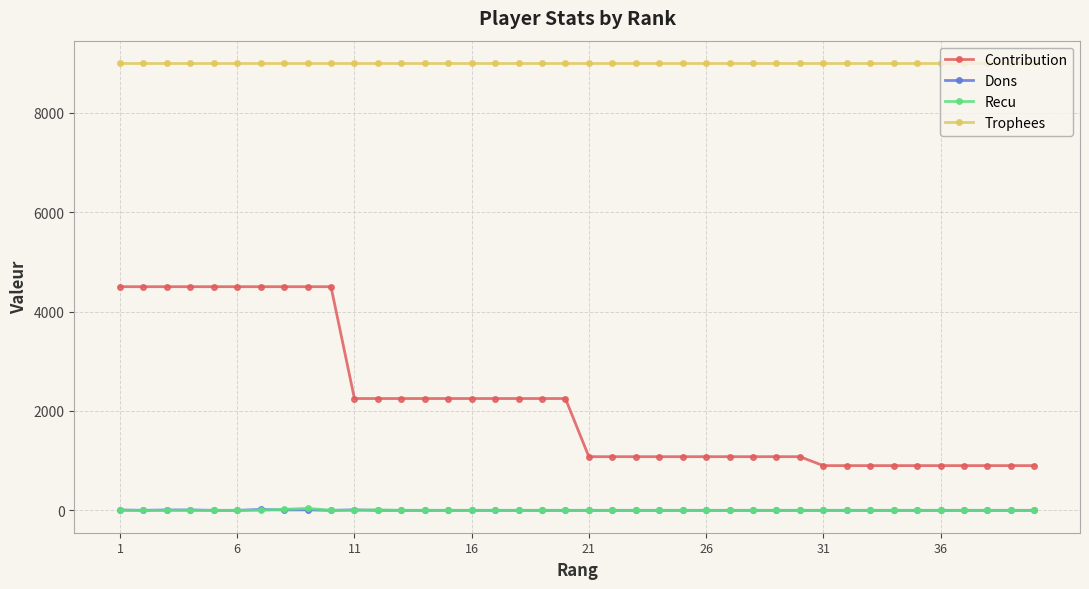

True or false: Recu and Contribution cross at least once.

False